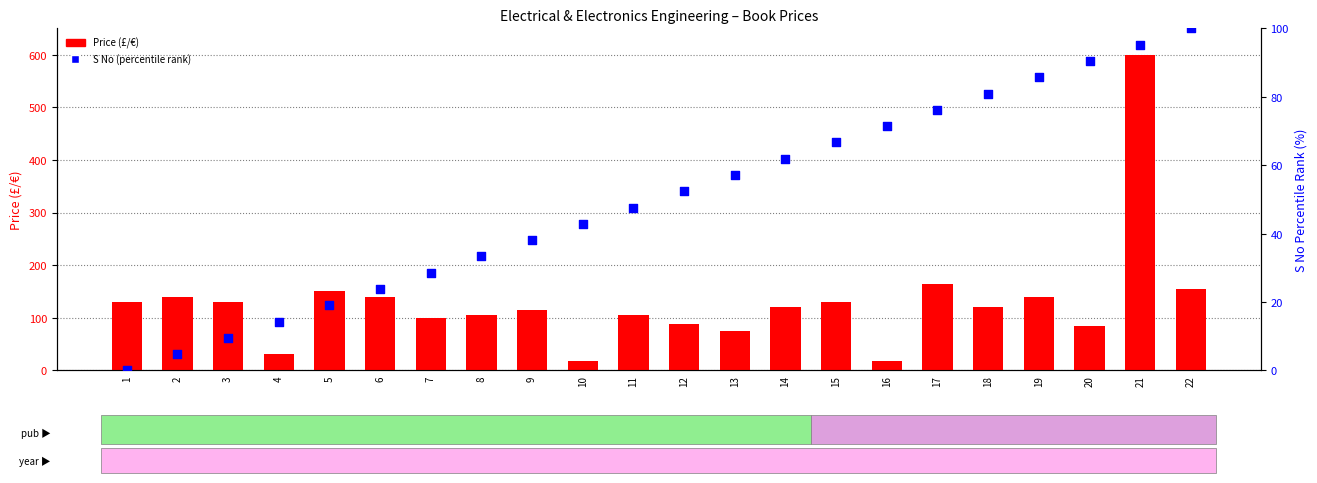

At how many categories does at least one series exceed 502?

1